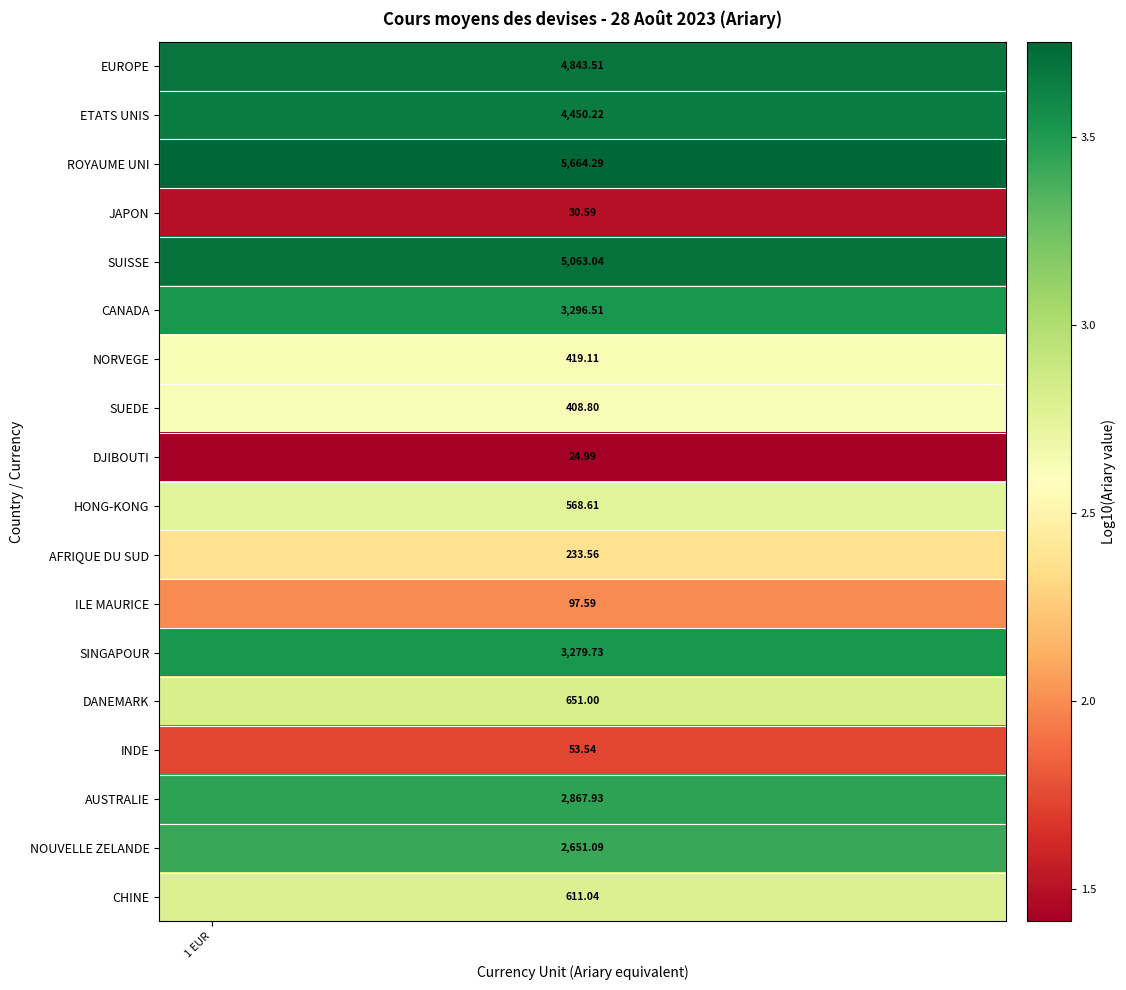

What is the greatest value displayed?

3.8